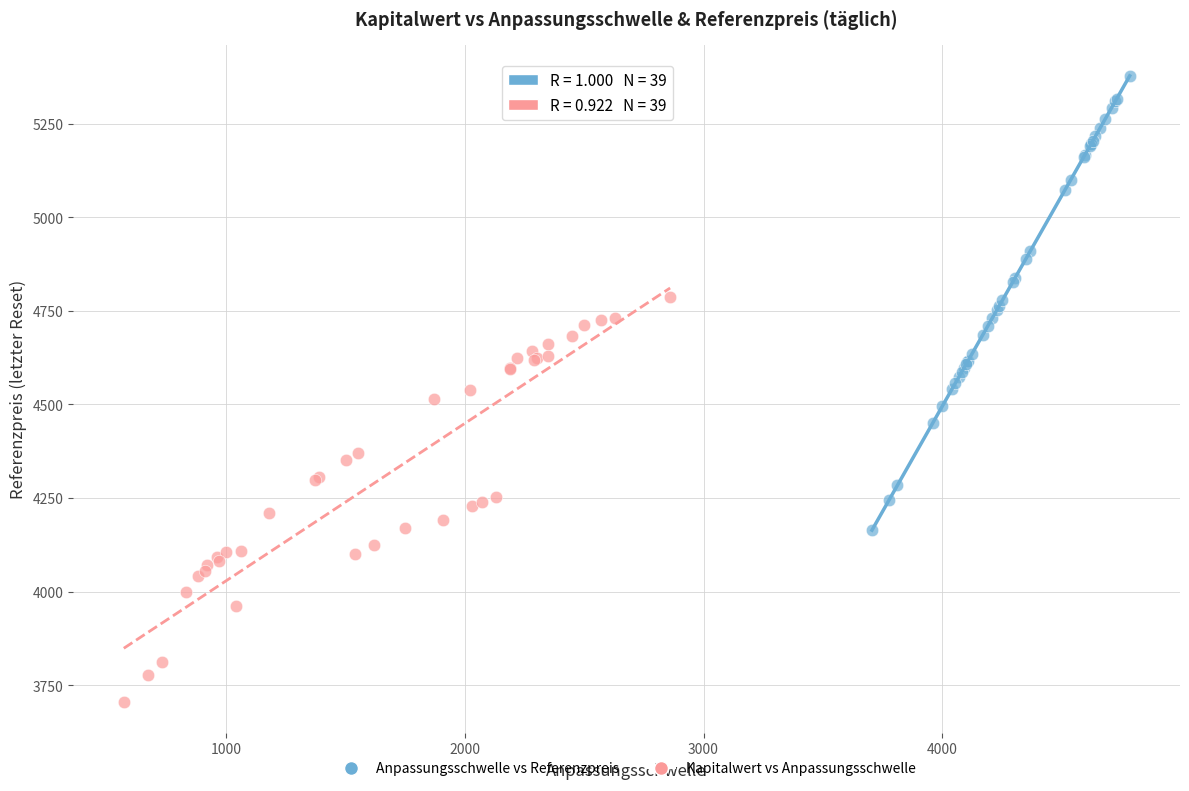

Which series contains the highest Y value?

Anpassungsschwelle vs Referenzpreis